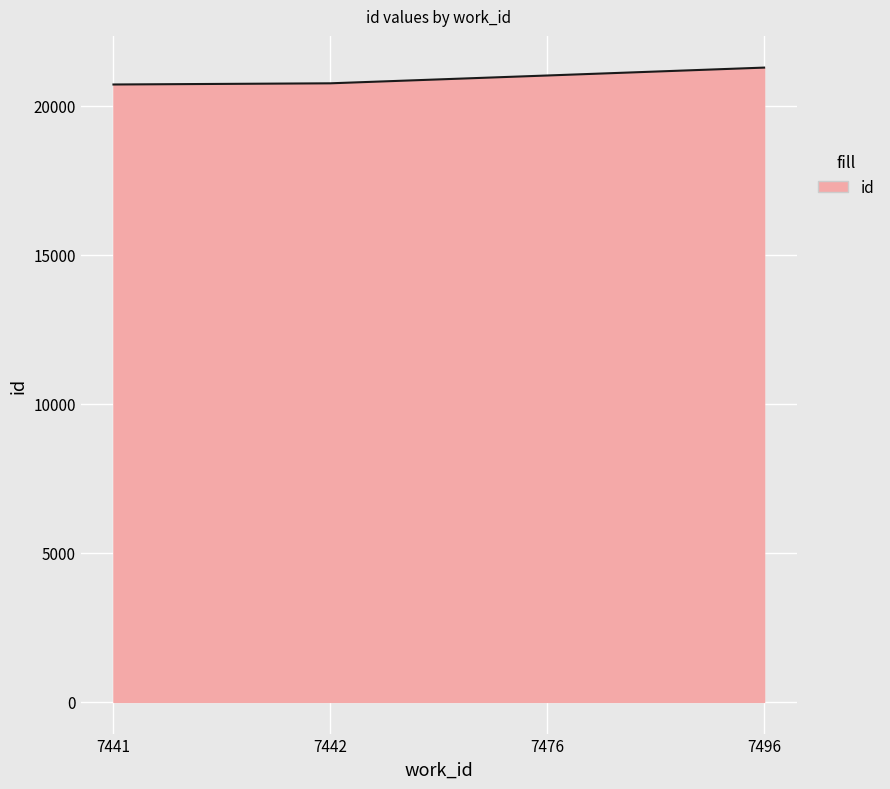

True or false: the data shows 20716.3 at 7441.

True